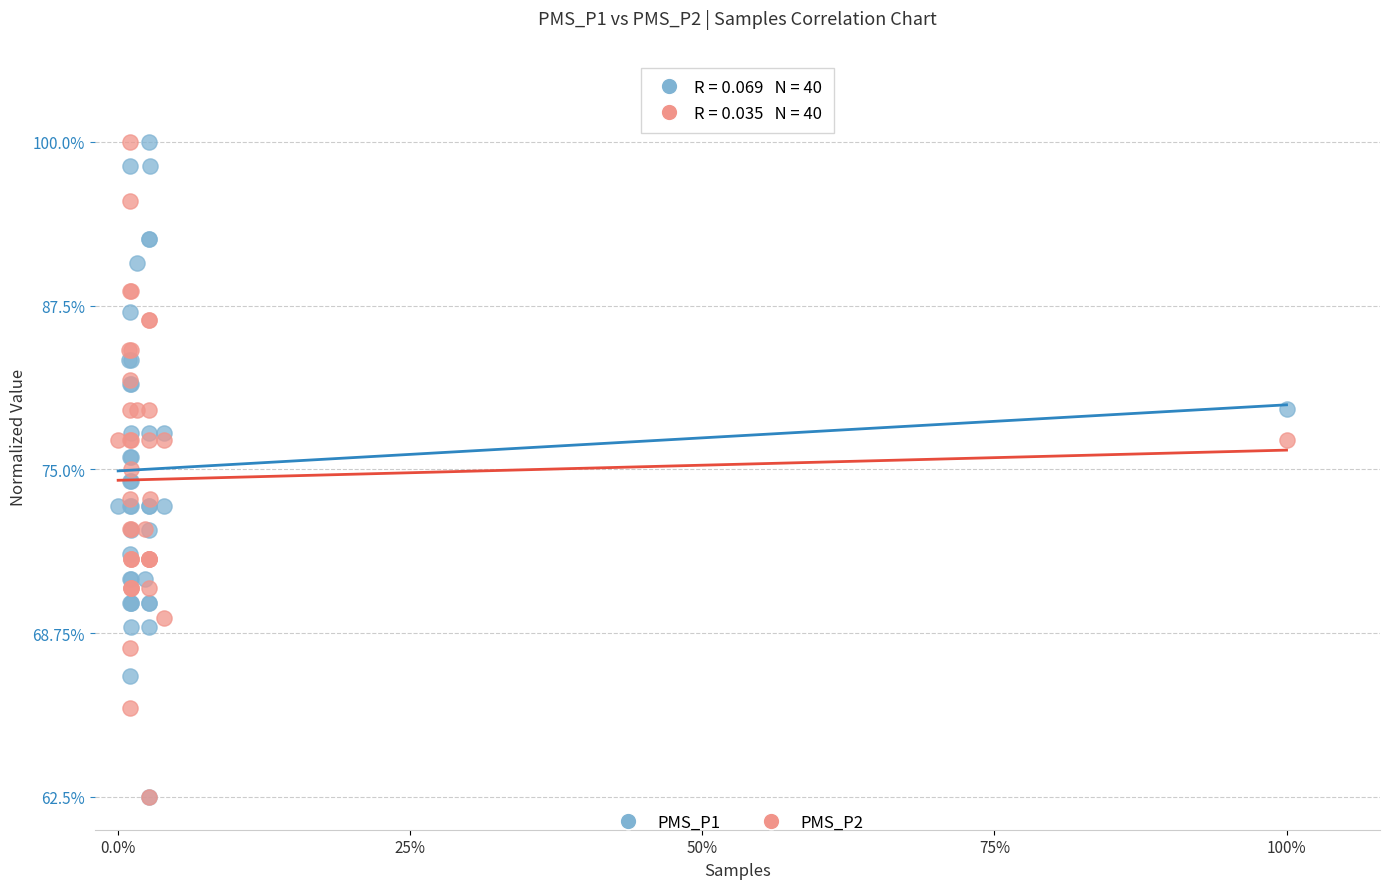

What are all the series names shown in the legend?

PMS_P1, PMS_P2